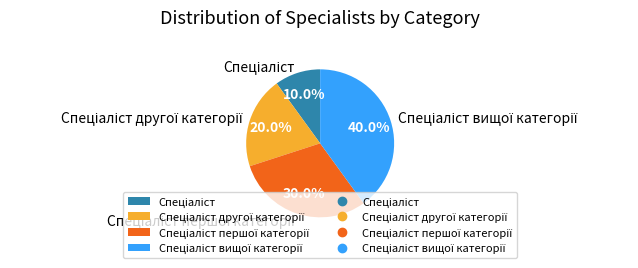

How many segments does this pie chart have?

4